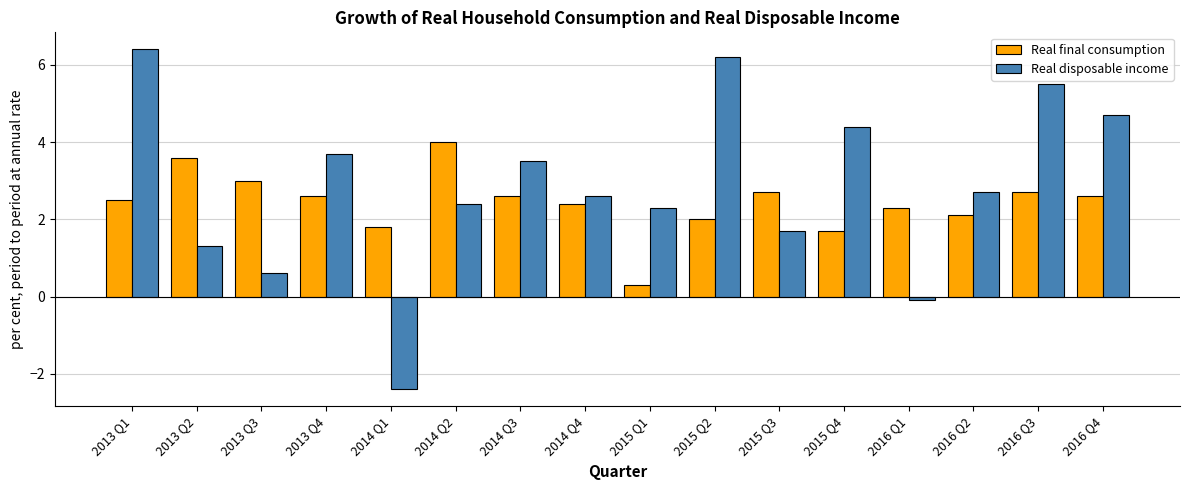

Rank the series at 2014 Q4 from highest to lowest value.

Real disposable income, Real final consumption